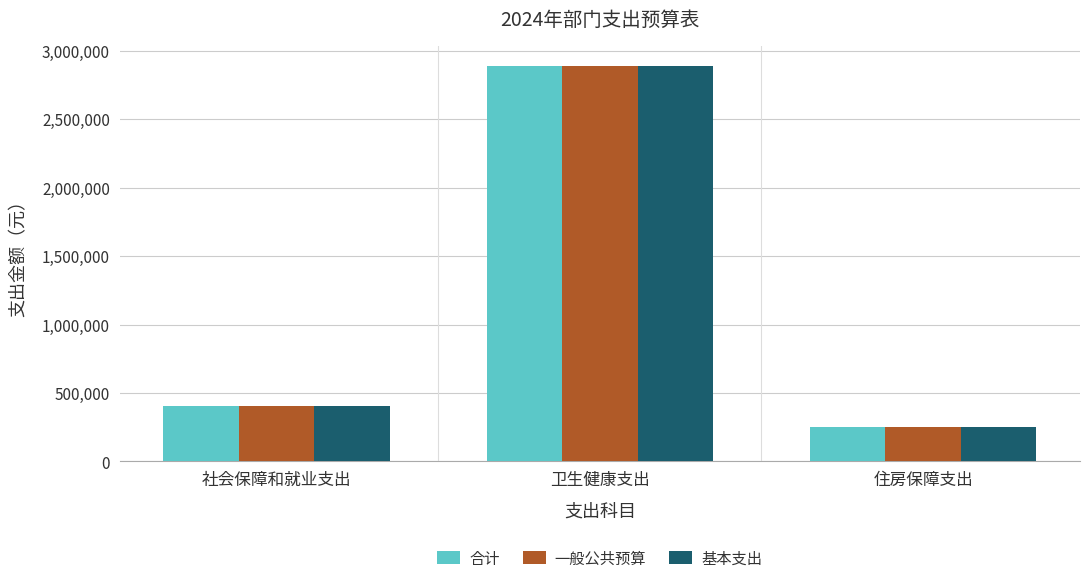

At which category is the sum across all series the highest?

卫生健康支出